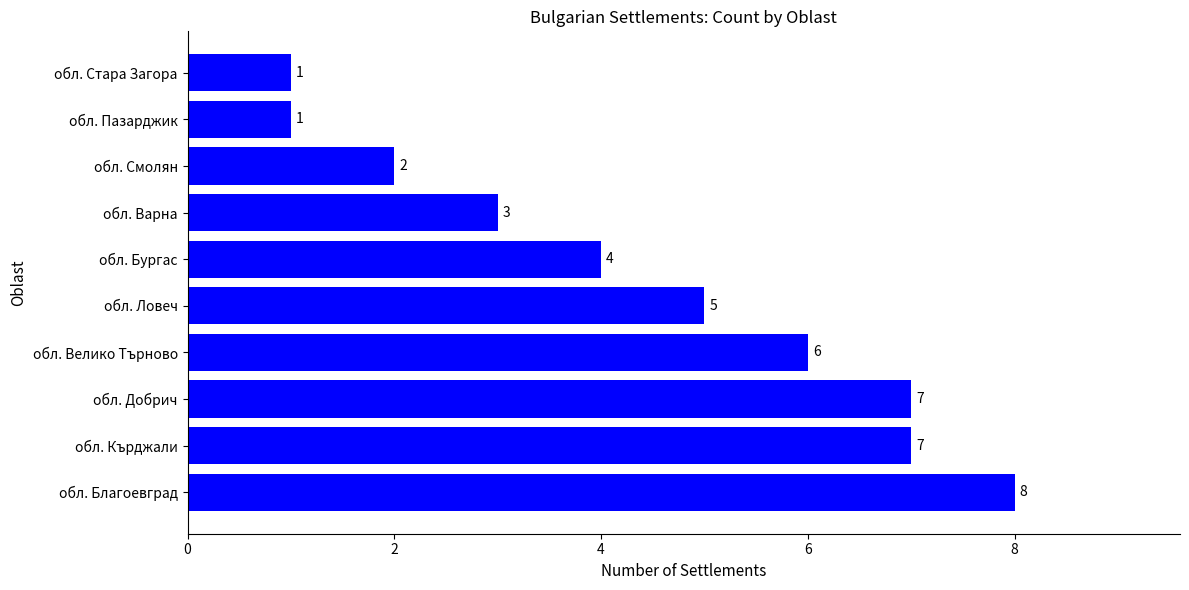

Where is the data nearest to the value 4?

обл. Бургас